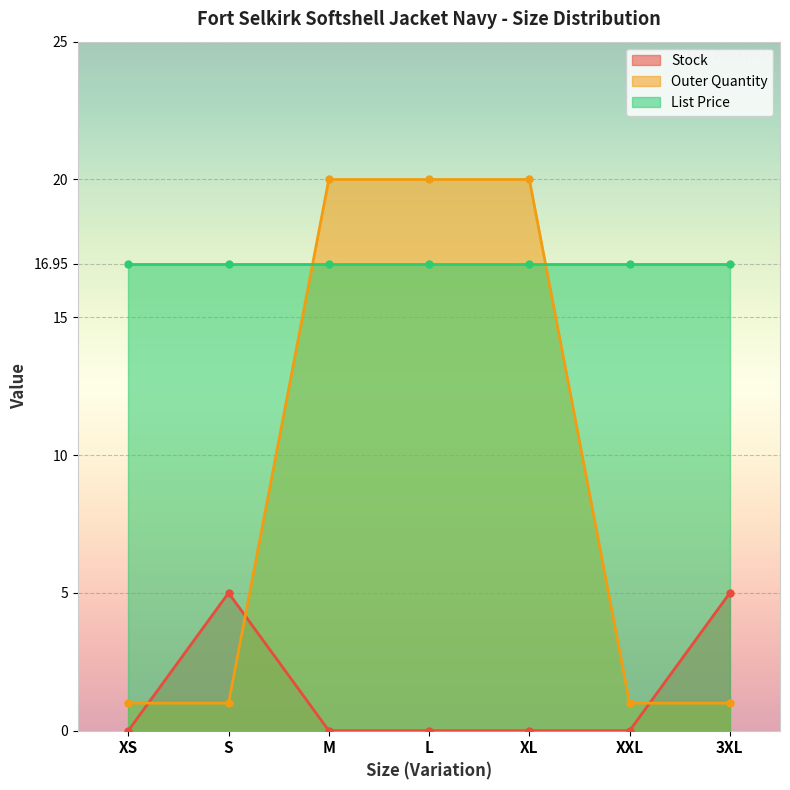

Which series ends up on top after the final intersection of Outer Quantity and Stock?

Stock